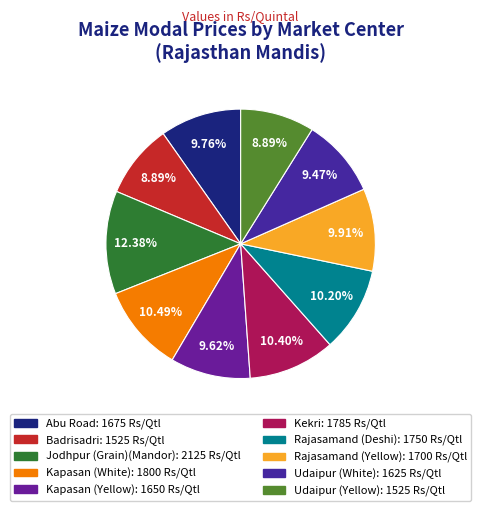

Does Kekri account for over 50% of the chart?

No